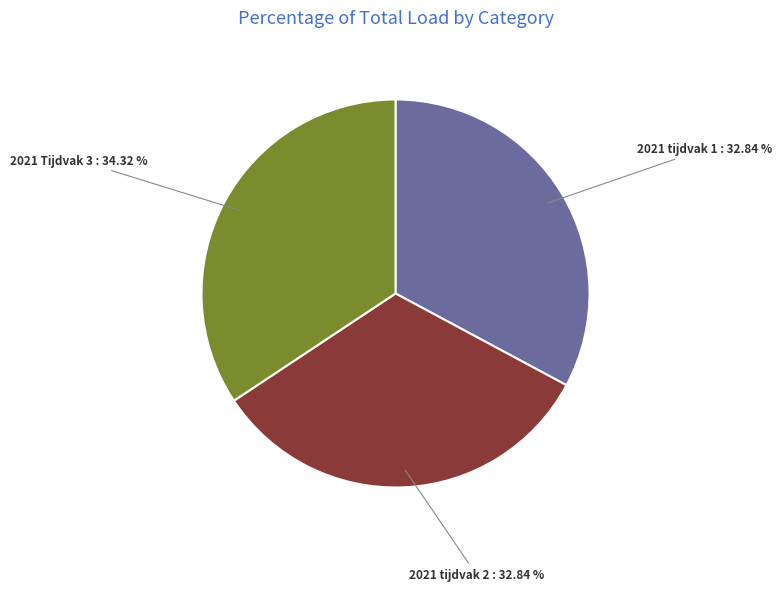

Does any single category account for the majority?

No